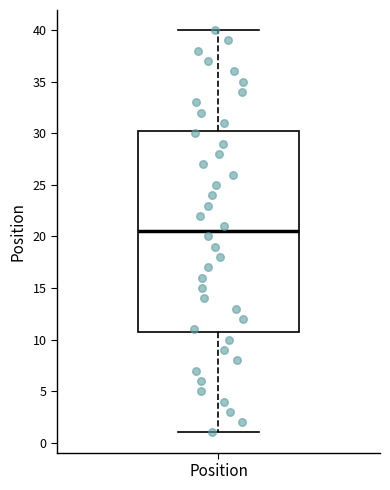

Transcribe this box plot: give where the median line is, the range the box spans, and where the two whiskers end, as read against the y-axis. The values are not printed on the chart, so give them approximately, as read against the axis.

median 20.5, box 11.0 to 30.5, whiskers 1.0 to 40.0